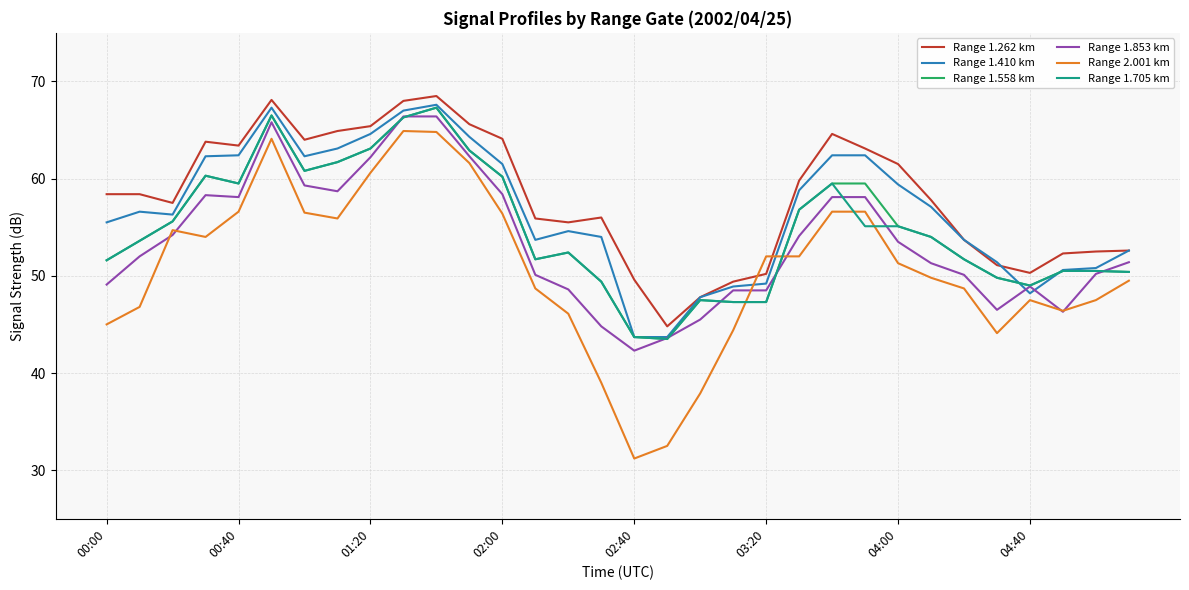

At how many categories does at least one series exceed 46?

31